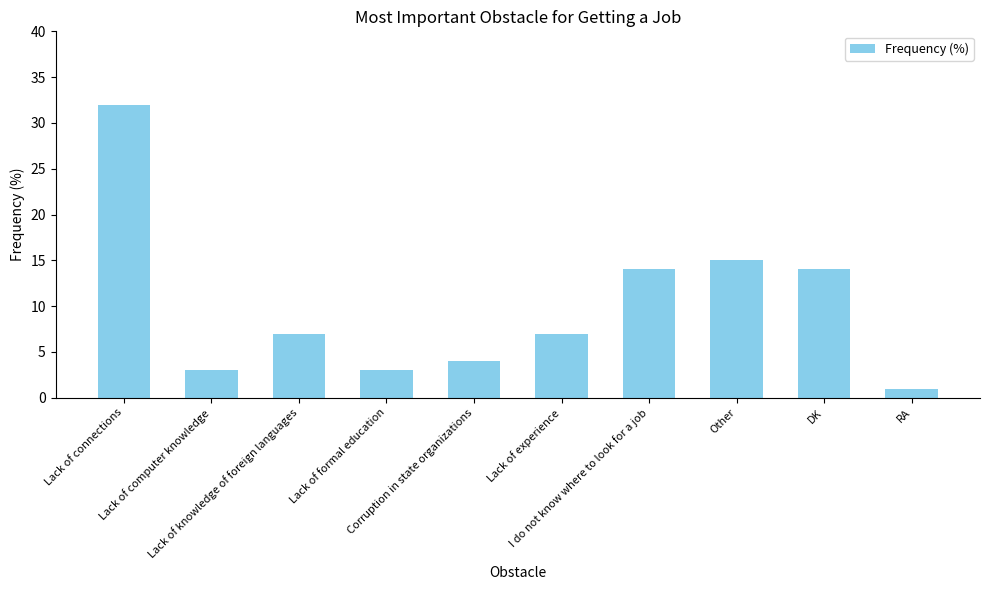

What is the value of the 6th bar from the left?

7